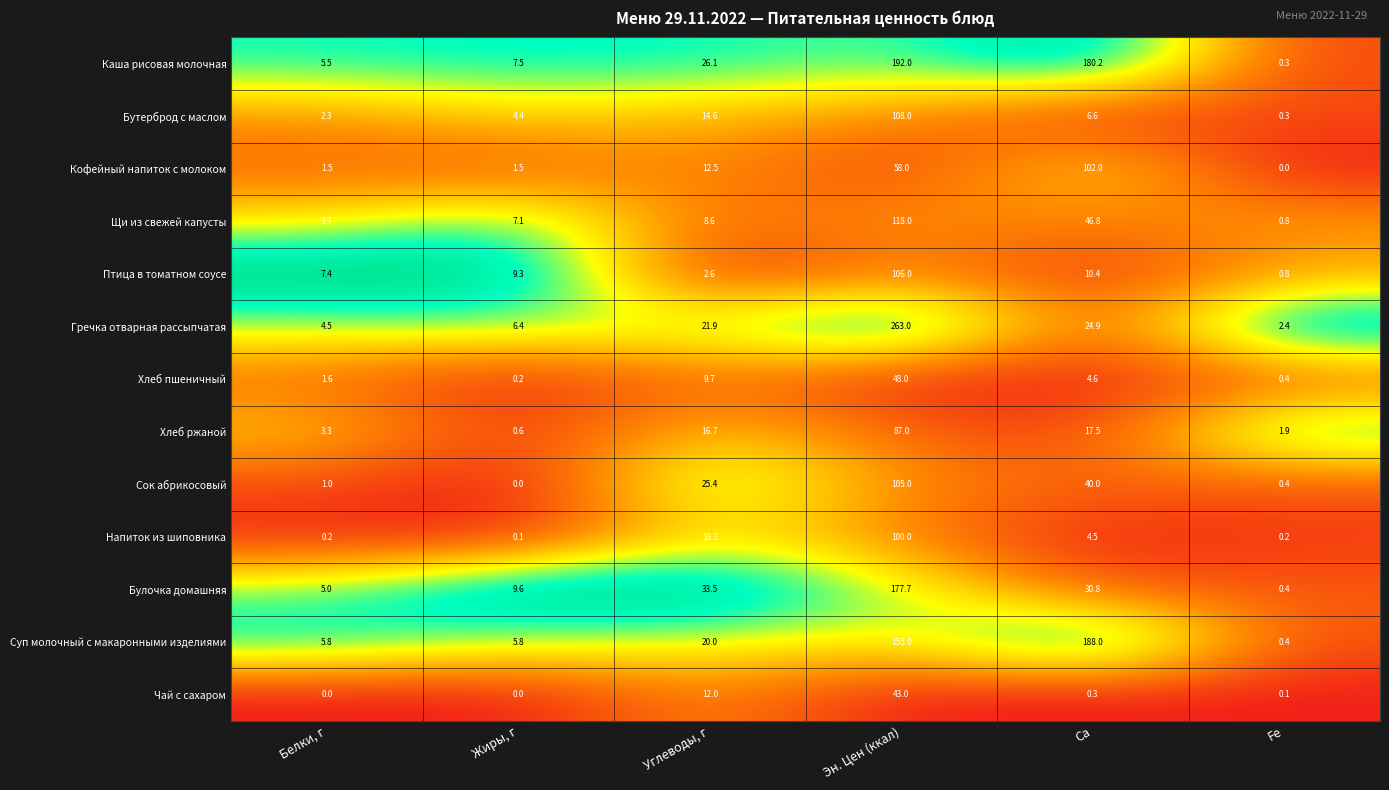

What is the average value of the Щи из свежей капусты series?

30.8